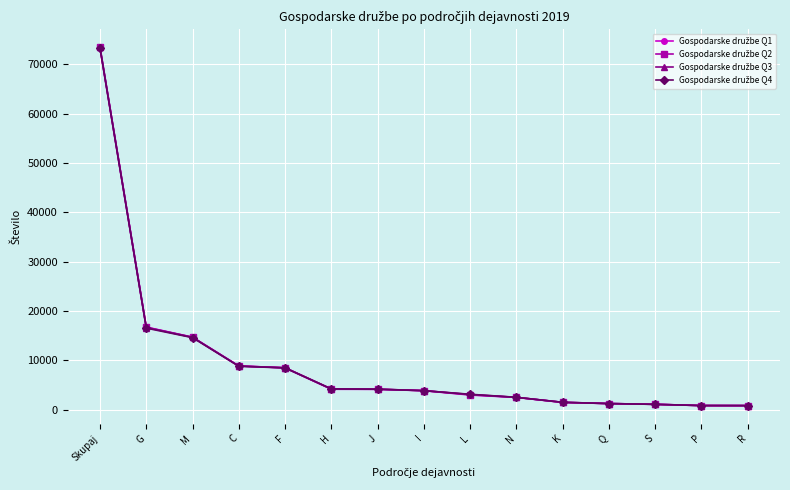

At which category does the chart reach its peak across all series?

Skupaj